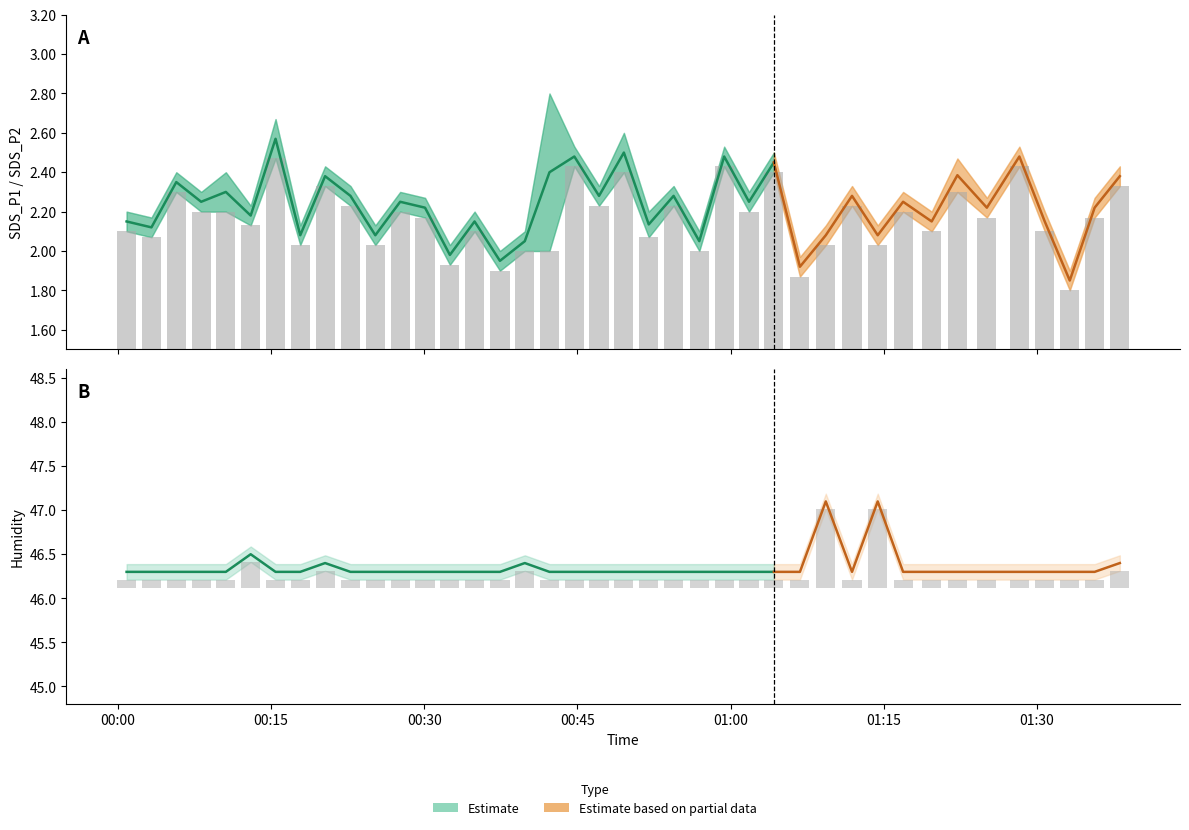

What position from the left is 2023/06/22 00:56:56?

24